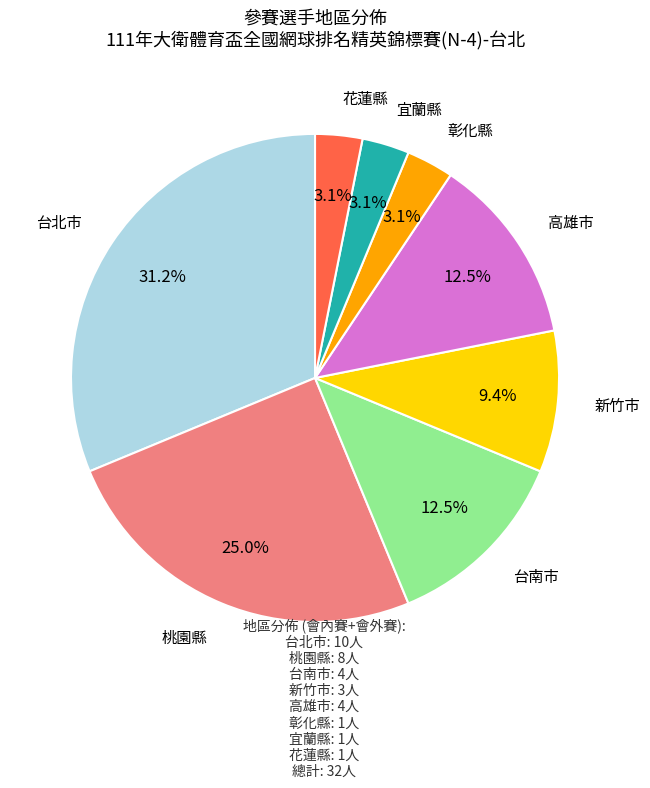

Is the sum of 彰化縣 and 花蓮縣 greater than half?

No